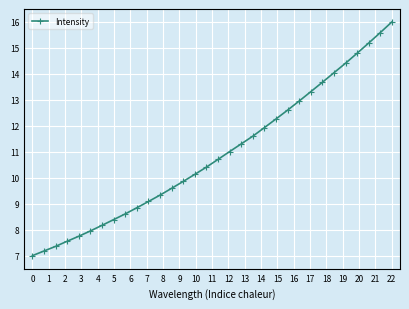

Reading left to right, transcribe all the data shown in this chart.

7.0	7.2	7.4	7.6	7.7	8.0	8.2	8.4	8.6	8.8	9.1	9.3	9.6	9.9	10.1	10.4	10.7	11.0	11.3	11.6	11.9	12.3	12.6	13.0	13.3	13.7	14.0	14.4	14.8	15.2	15.6	16.0